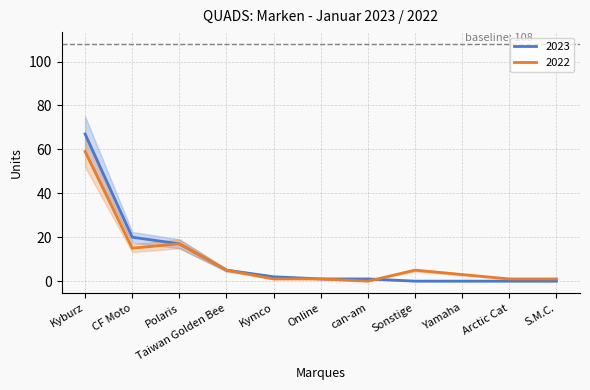

Which series ends up on top after the final intersection of 2022 and 2023?

2022